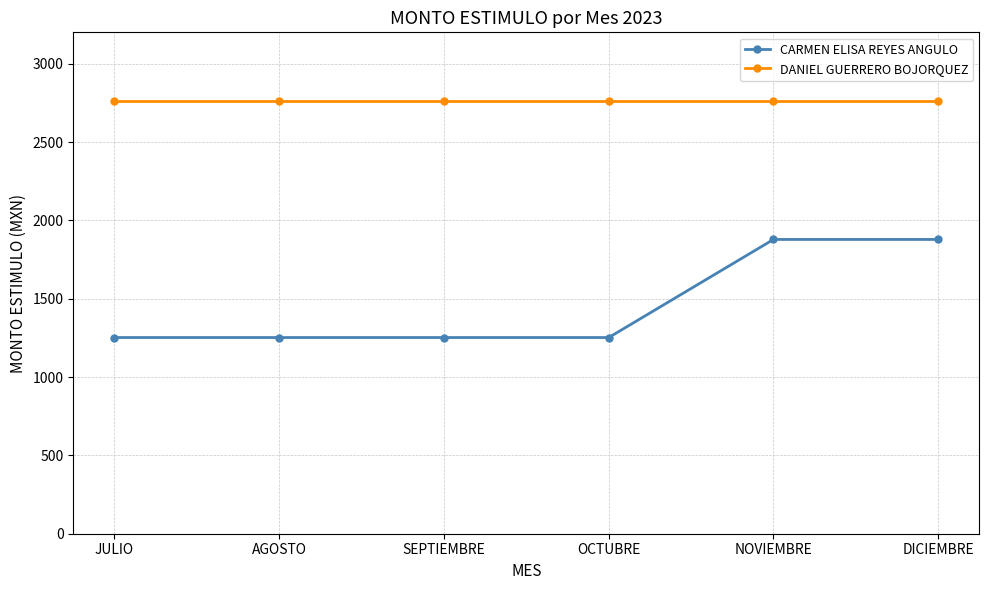

True or false: CARMEN ELISA REYES ANGULO has a value of 1252.1 at OCTUBRE.

True